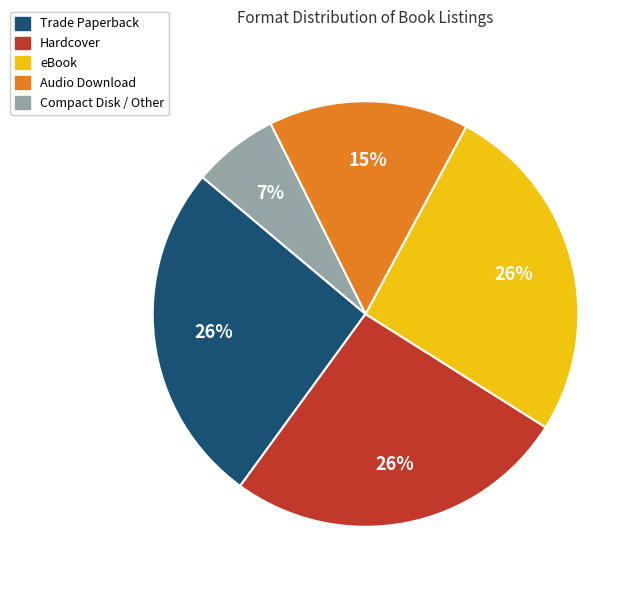

Is there any slice that represents more than half of the pie?

No